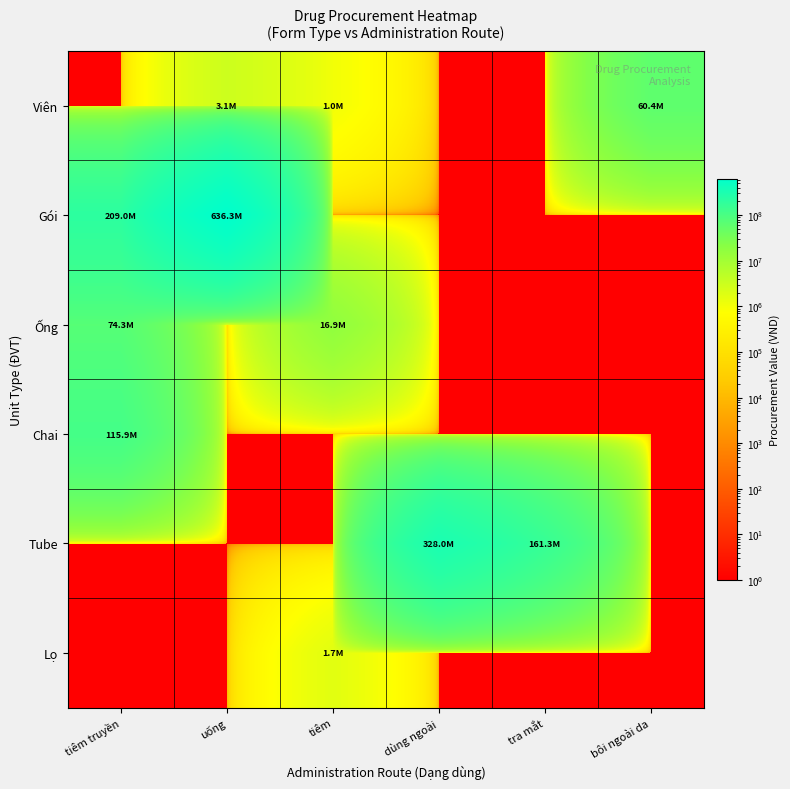

Between bôi ngoài da and uống, which is larger?

bôi ngoài da